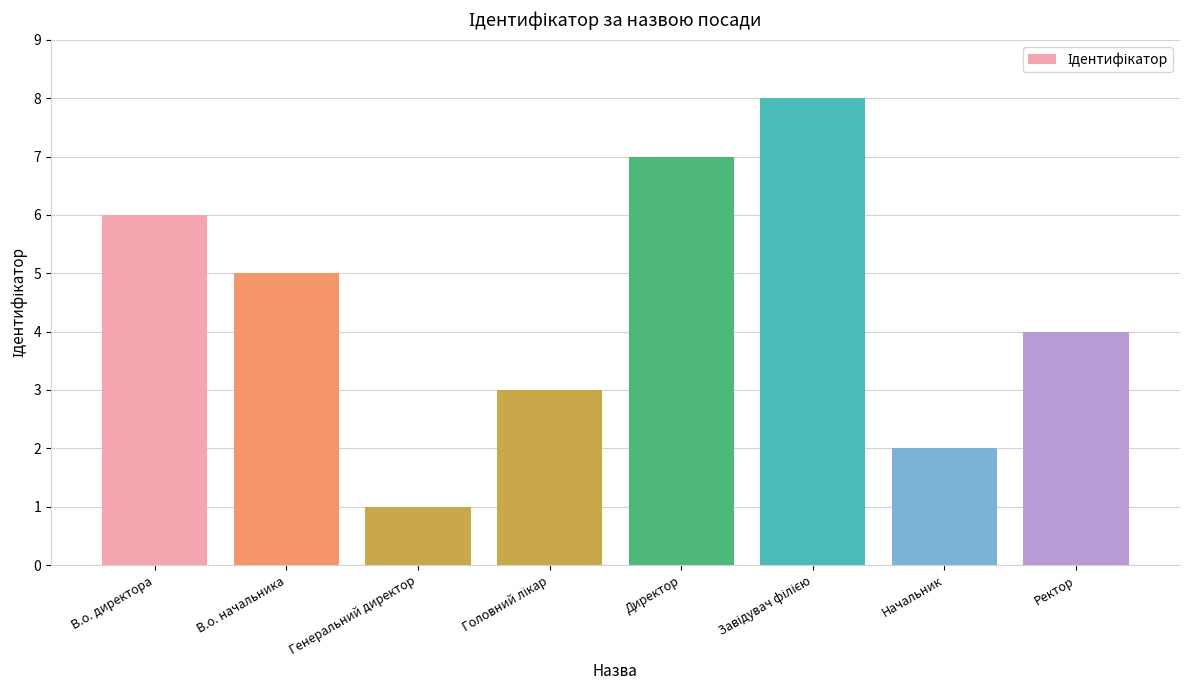

Reading right to left, list all the values displayed in this chart.

4	2	8	7	3	1	5	6